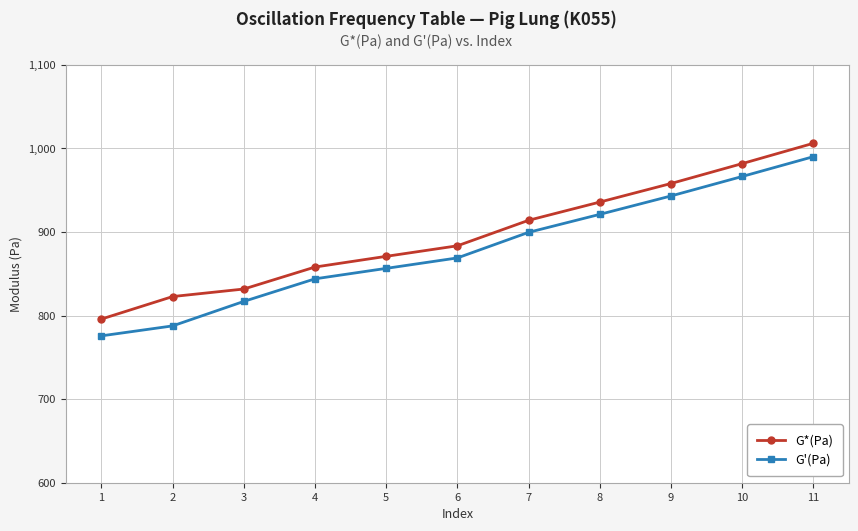

Reading left to right, transcribe all the data shown in this chart.

G*(Pa): 795.8	822.7	831.7	858.0	870.8	883.4	913.9	935.7	957.9	981.7	1006.0
G'(Pa): 775.7	787.6	816.9	843.9	856.4	868.9	899.5	921.0	943.0	966.3	990.0